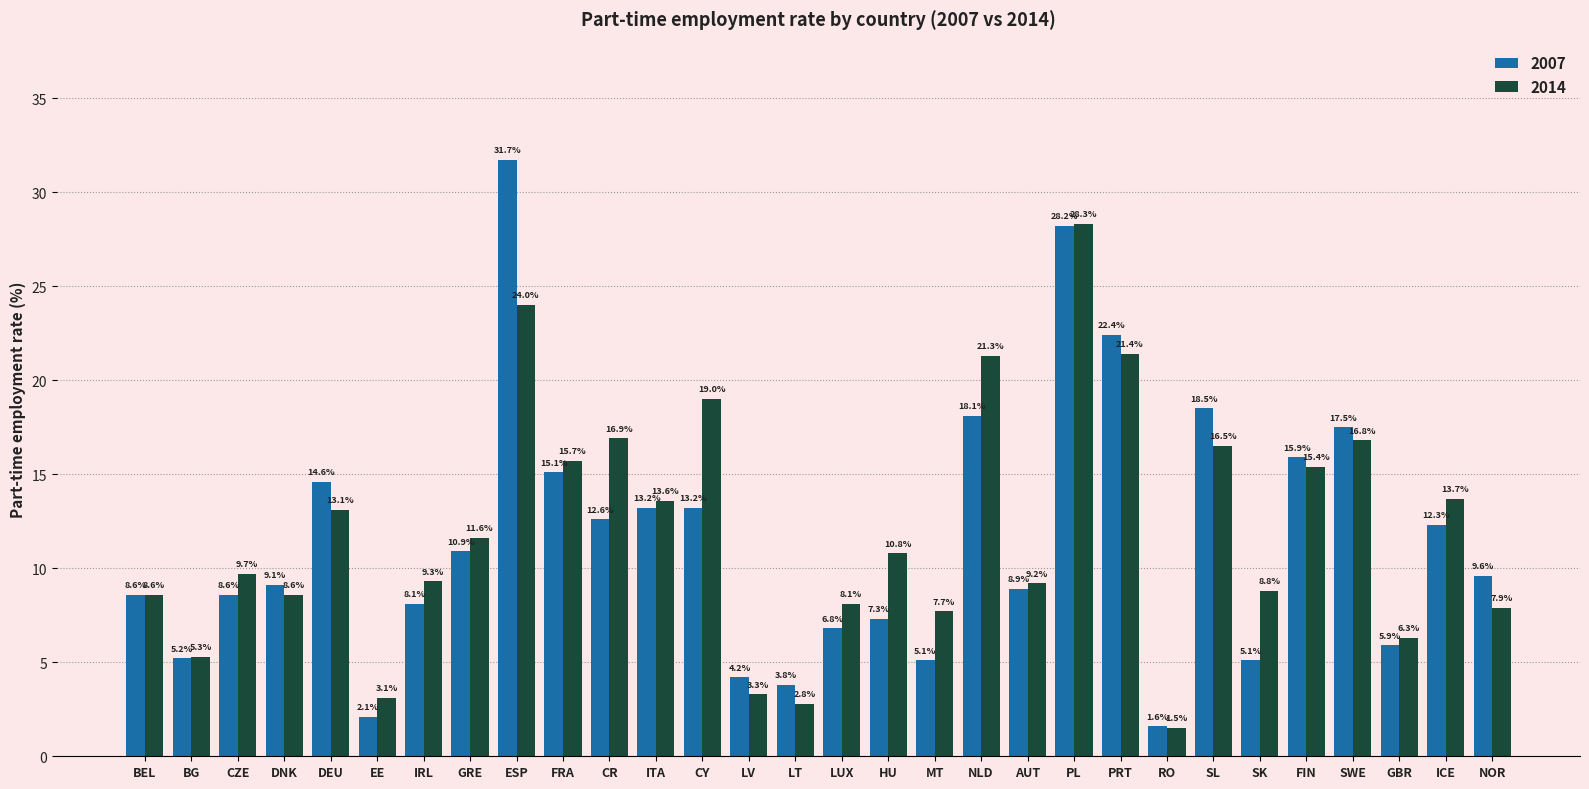

Which label corresponds to the largest value in the chart?

ESP